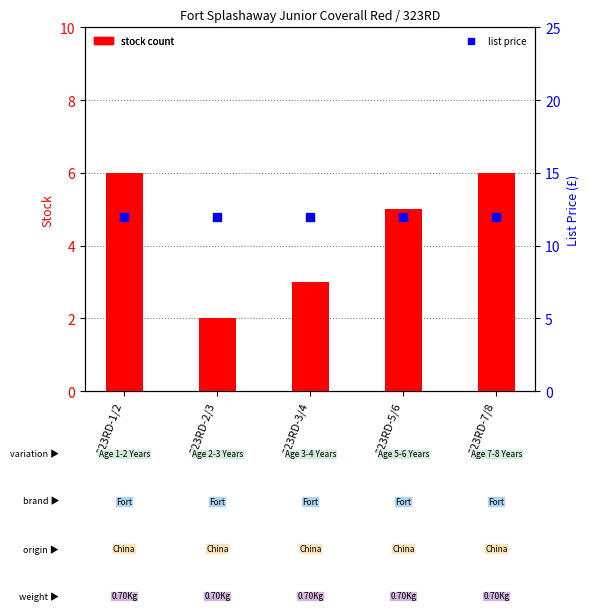

Which series reaches the maximum Y coordinate?

list price